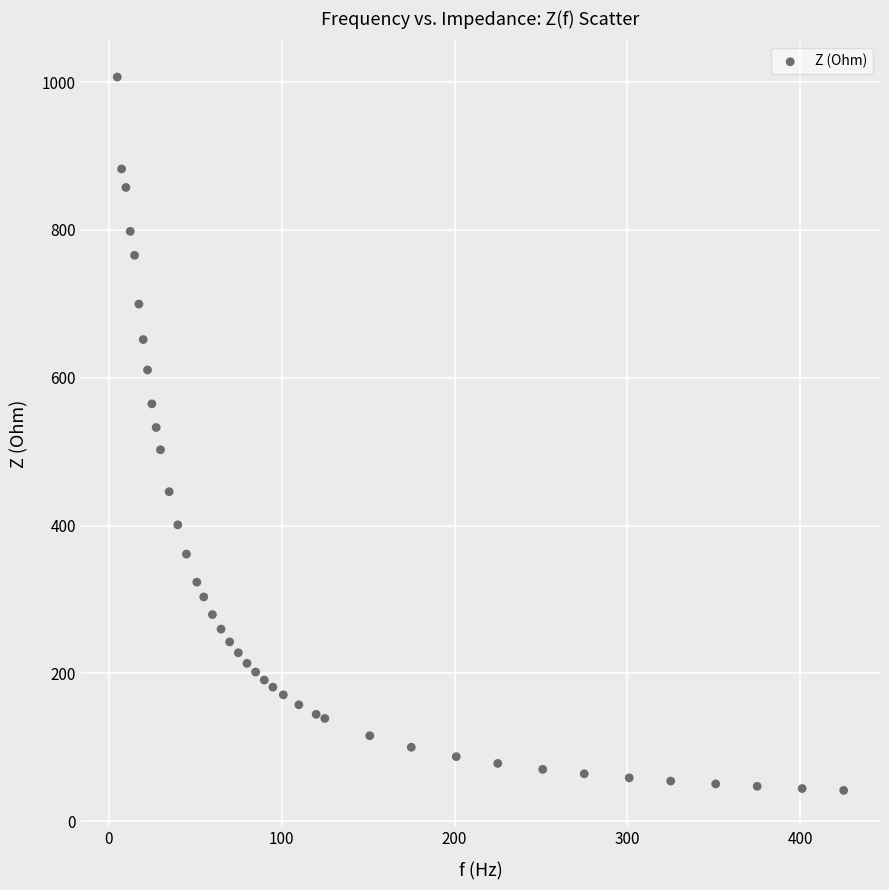

What is the range of Y values (max minus min)?

965.1